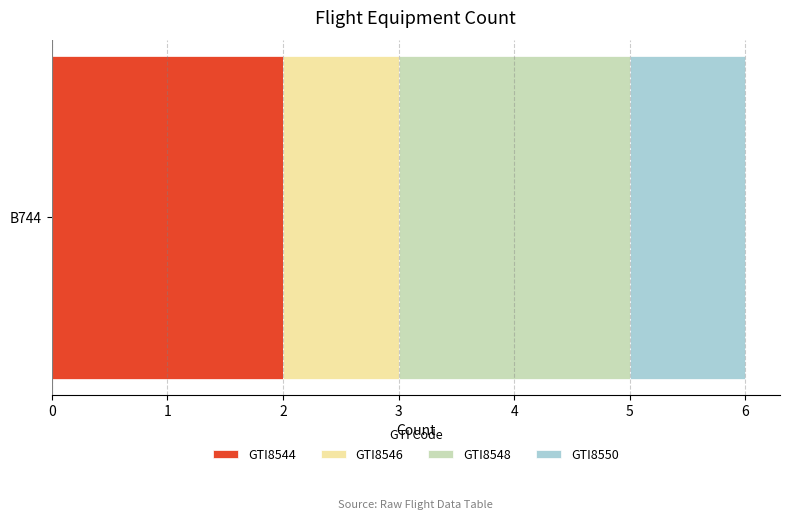

Is it true that GTI8544 equals 3 at B744?

False